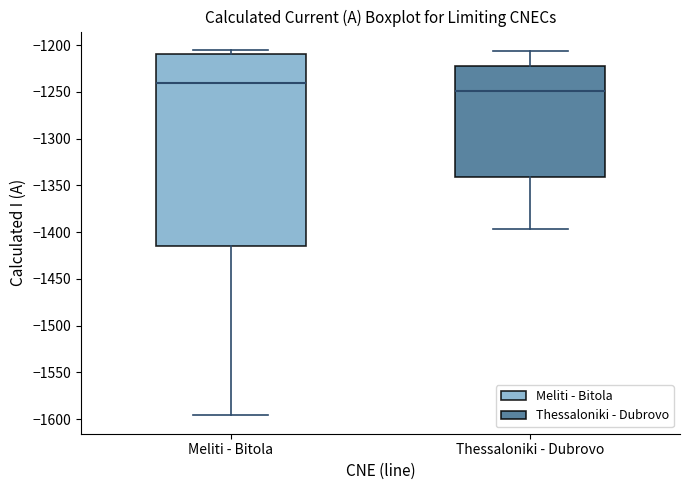

Which box's median line is the lowest?

Thessaloniki - Dubrovo